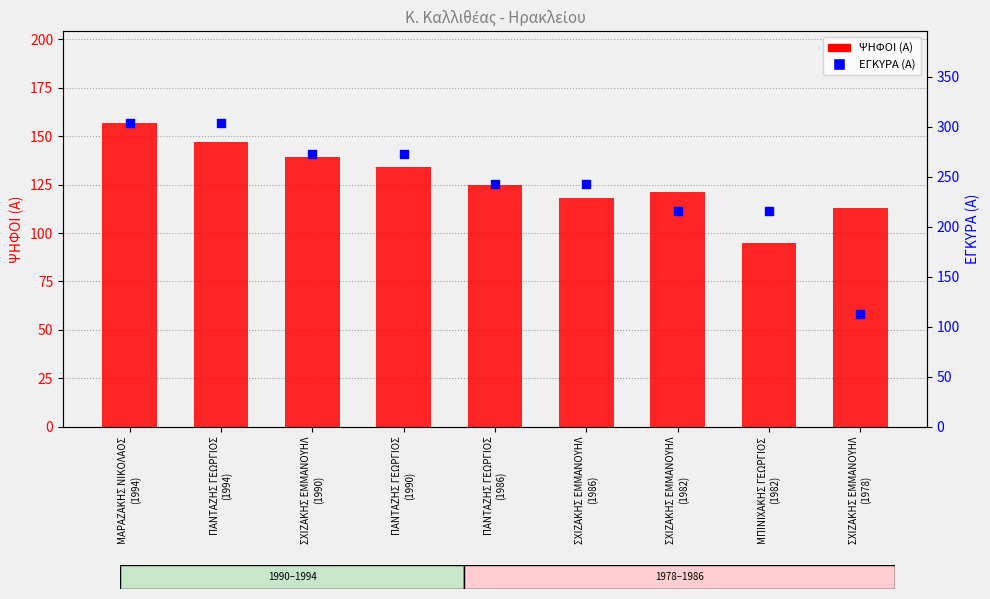

Which series has the largest Y range (max minus min)?

ΕΓΚΥΡΑ (Α)